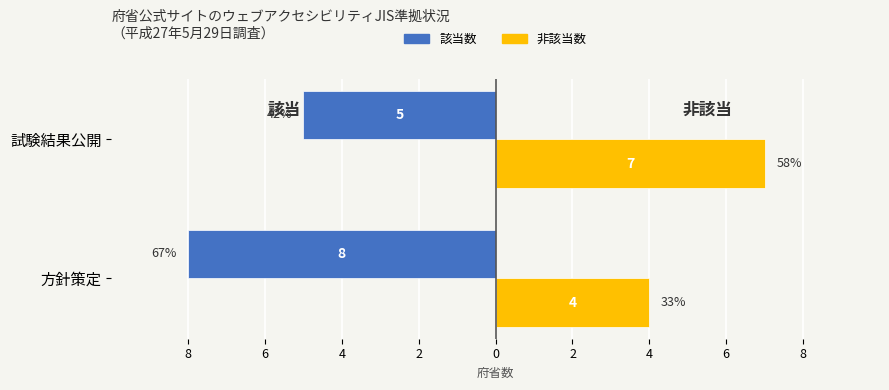

Reading left to right, what are all the values shown in this chart?

該当数: -8	-5
非該当数: 4	7